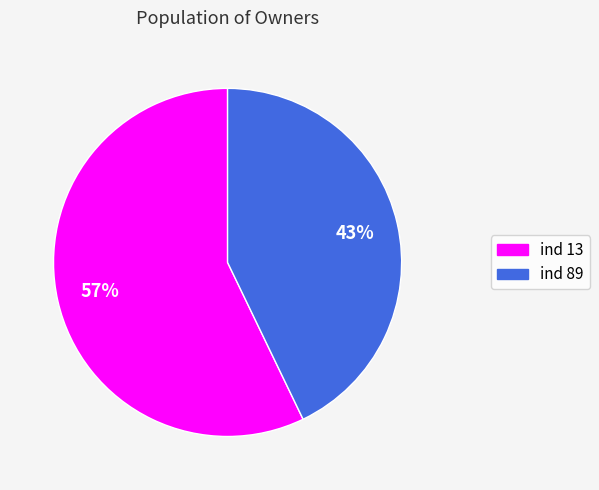

To the nearest percent, what is the average slice percentage?

50%